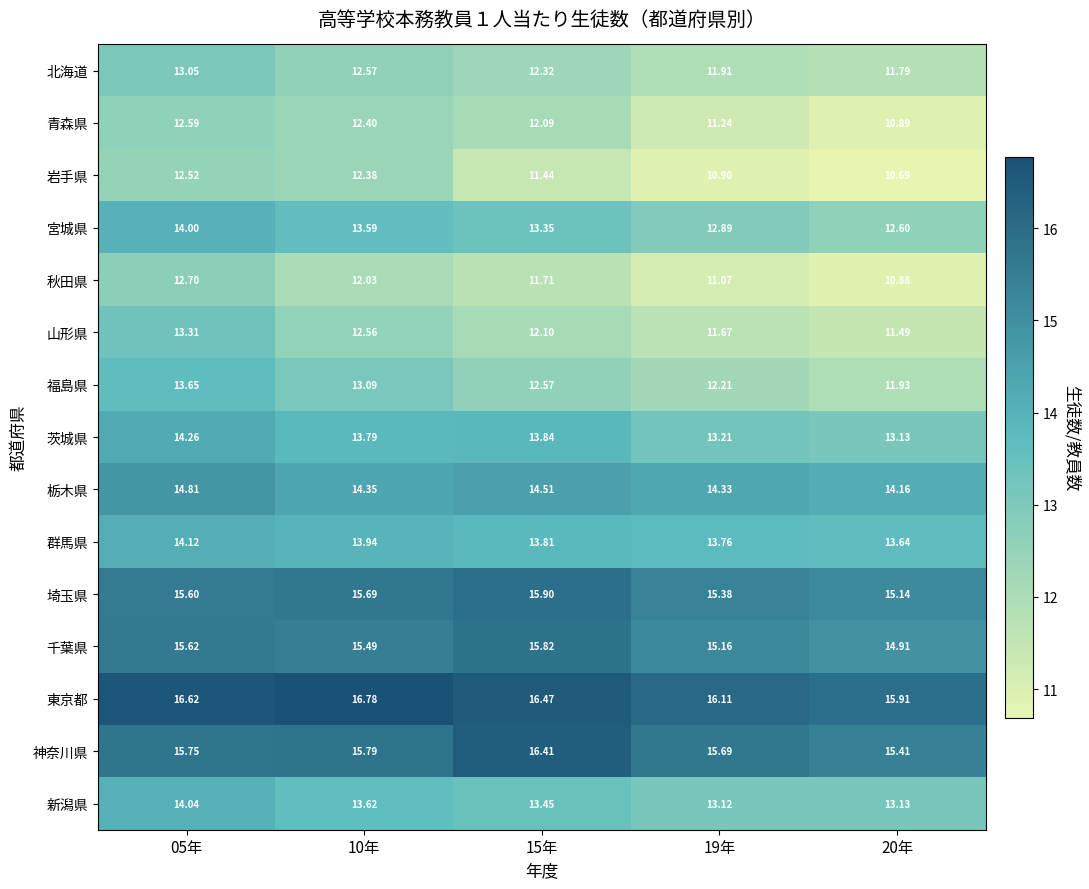

Which series has the widest spread of values?

岩手県